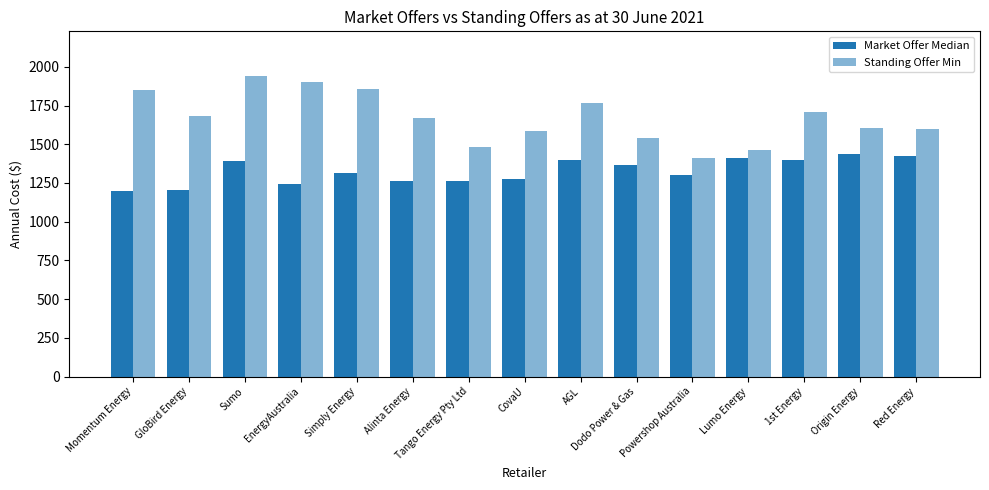

How many bars are there in each group?

2